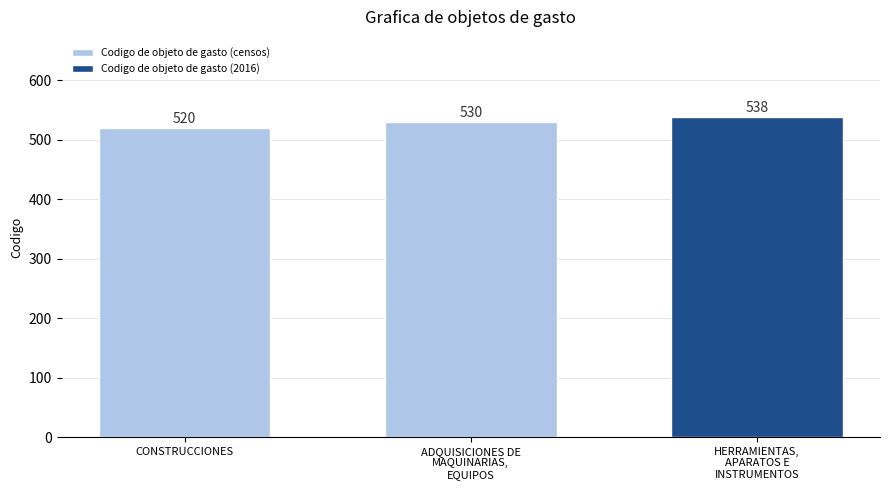

Reading left to right, what are all the values shown in this chart?

CONSTRUCCIONES=520	ADQUISICIONES DE
MAQUINARIAS,
EQUIPOS=530	HERRAMIENTAS,
APARATOS E
INSTRUMENTOS=538